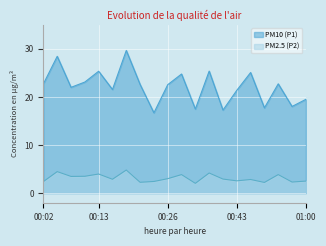

Is the value of PM10 (P1) at 00:10 greater than the value of PM2.5 (P2) at 00:57?

Yes